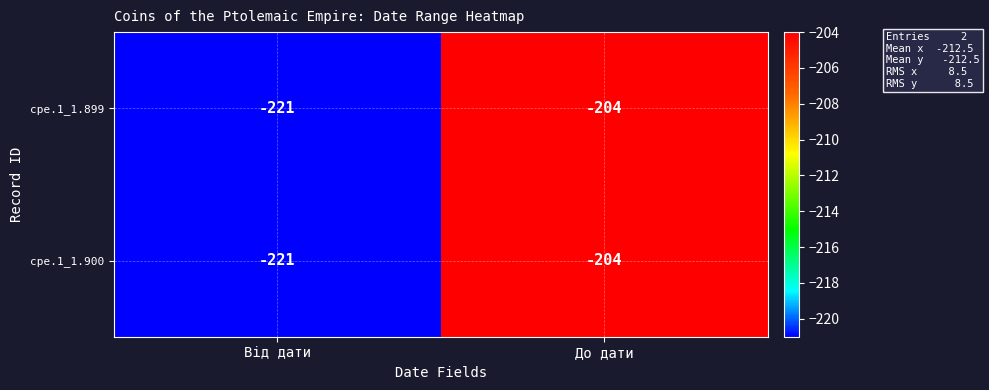

What is the approximate value of cpe.1_1.899 at Від дати?

-221